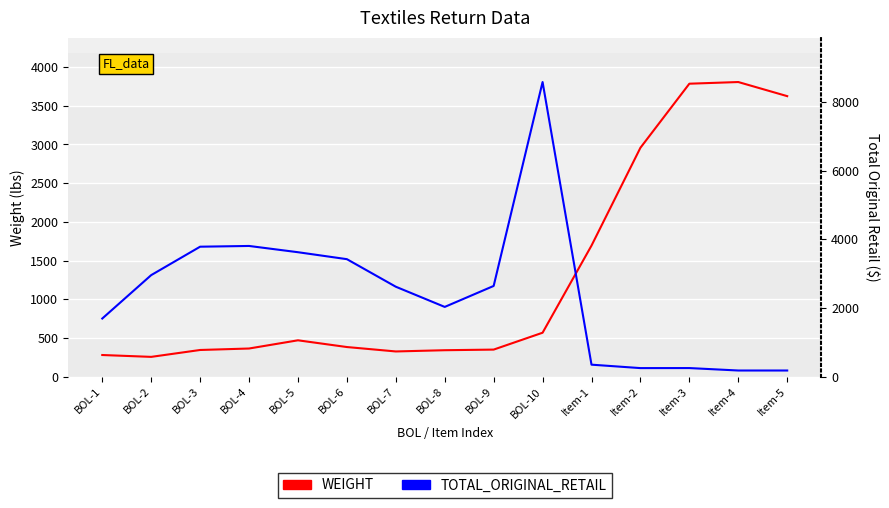

List the series in order of their peak value, highest first.

TOTAL_ORIGINAL_RETAIL, WEIGHT